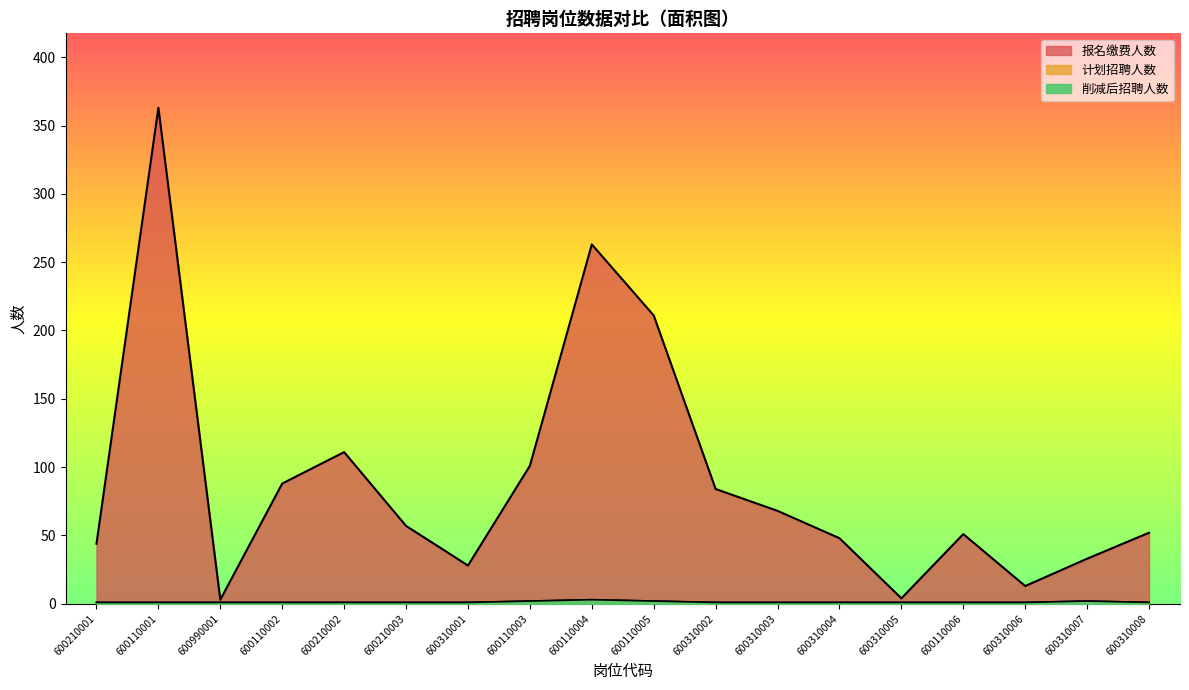

Where is the first local minimum for 报名缴费人数?

600990001